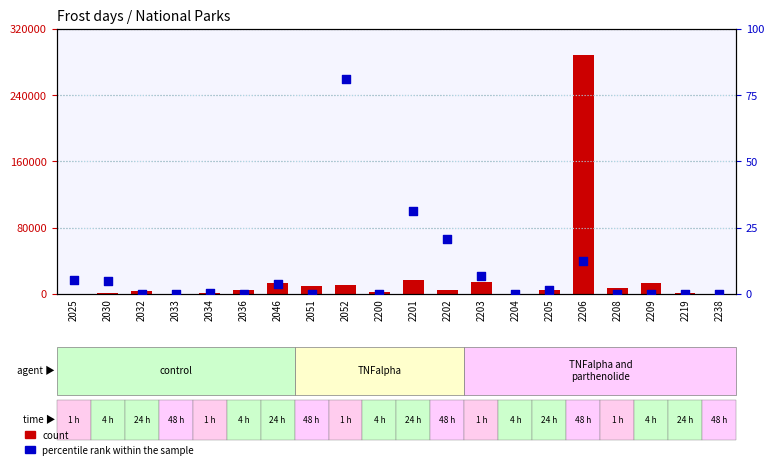

What are all the series names shown in the legend?

count, percentile rank within the sample